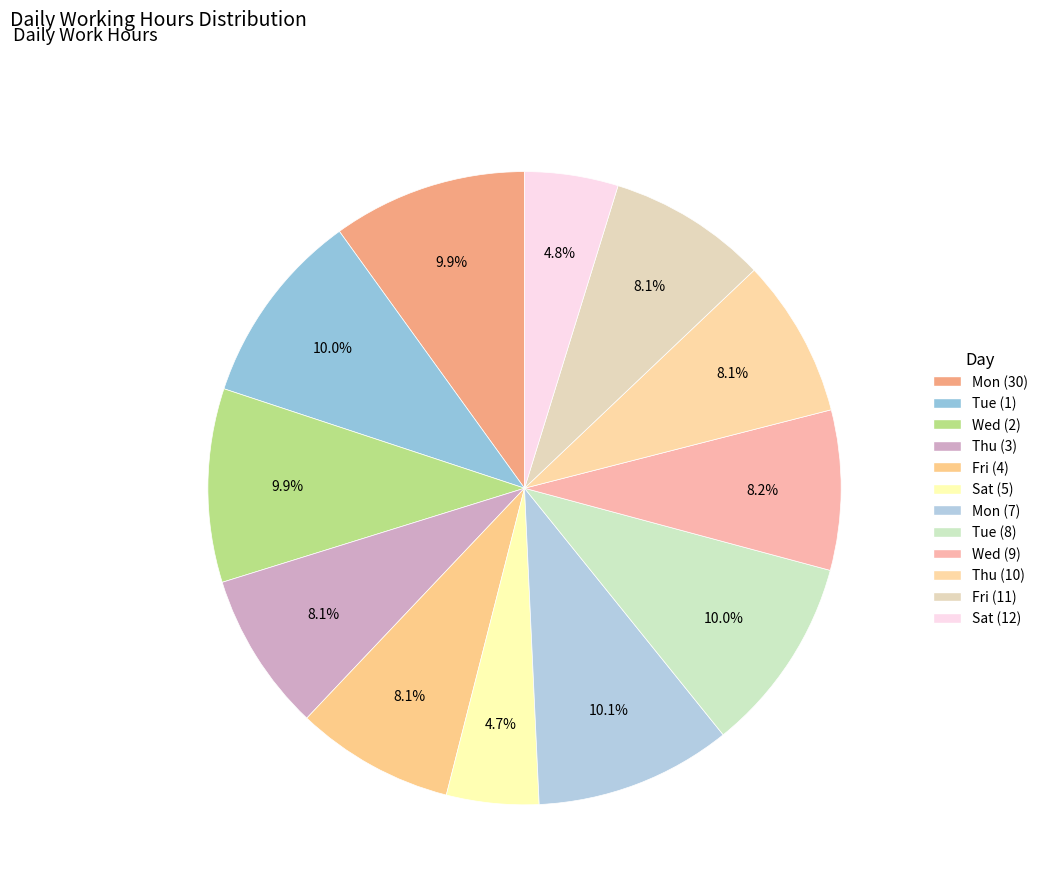

What percentage do Mon (30) and Fri (11) together represent?

18.1%